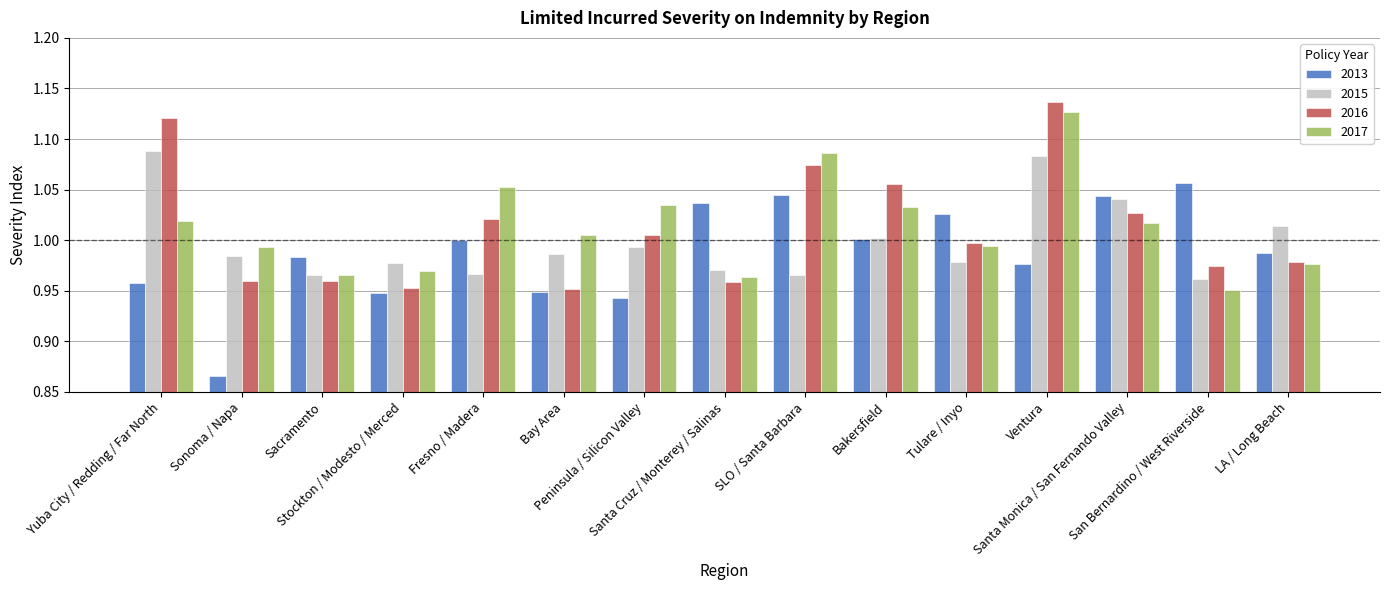

The value of 2016 at LA / Long Beach is 1.0. True or false?

True